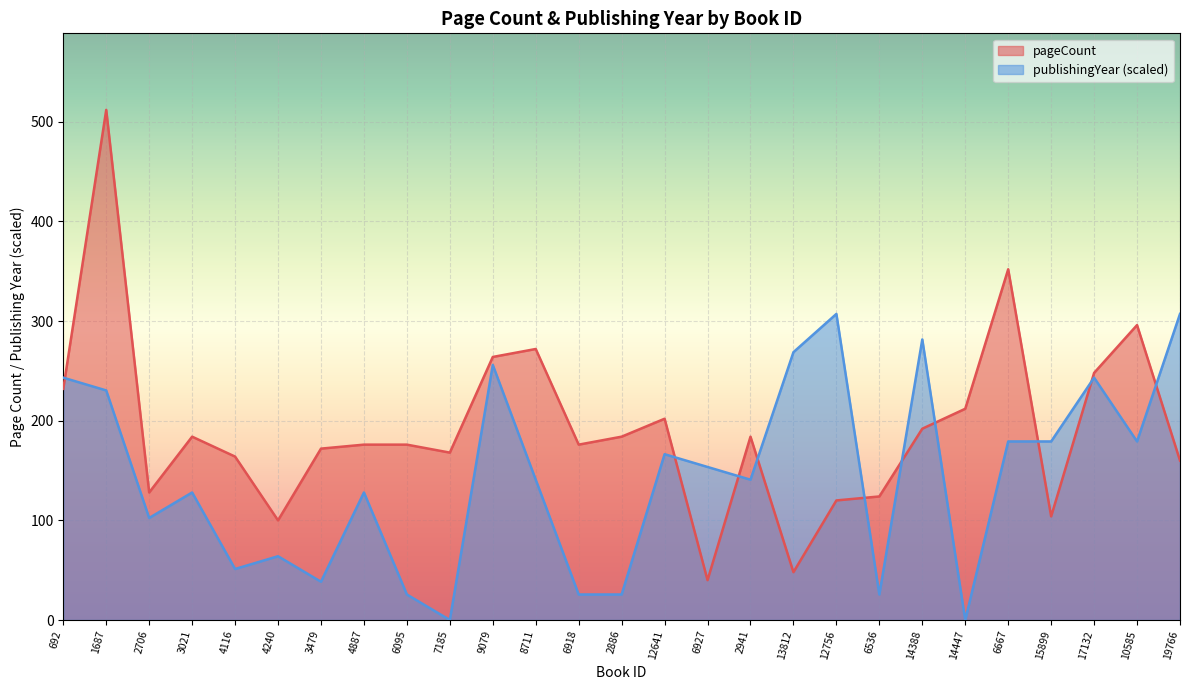

What value does the pageCount series have at 6927?

40.0